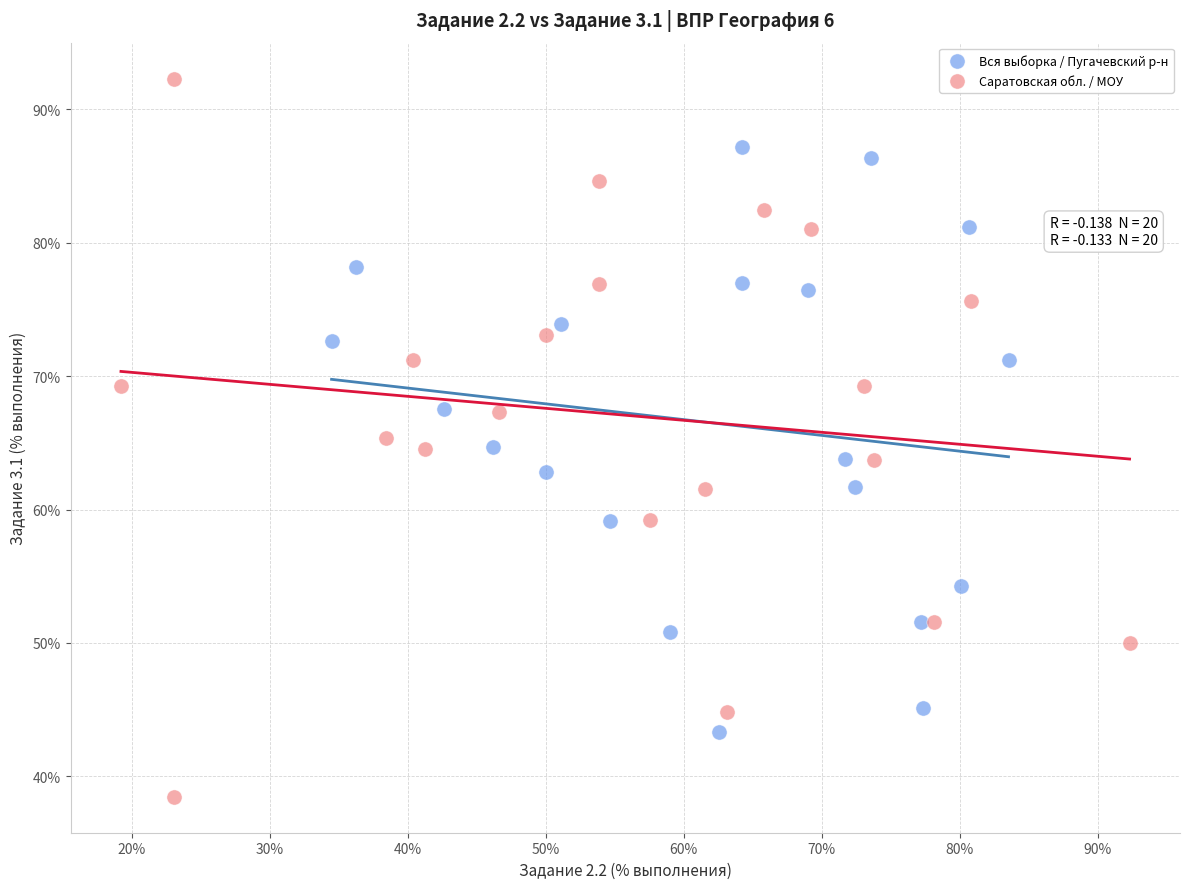

Which series has the largest Y range (max minus min)?

Саратовская обл. / МОУ